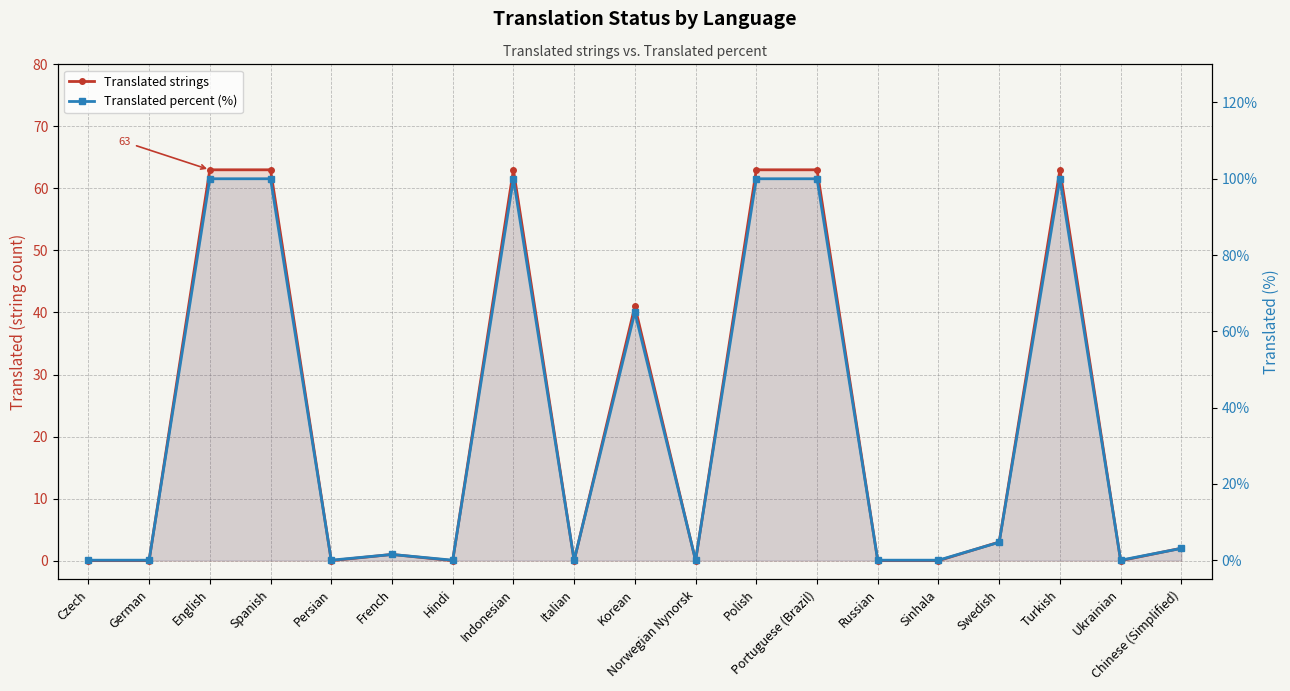

At which label does Translated strings reach its peak?

English